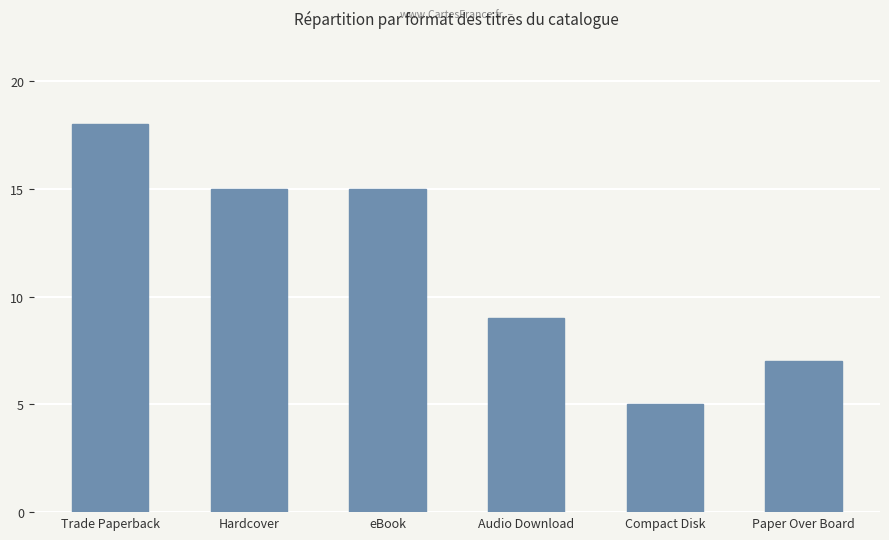

Reading left to right, what are all the values shown in this chart?

18	15	15	9	5	7